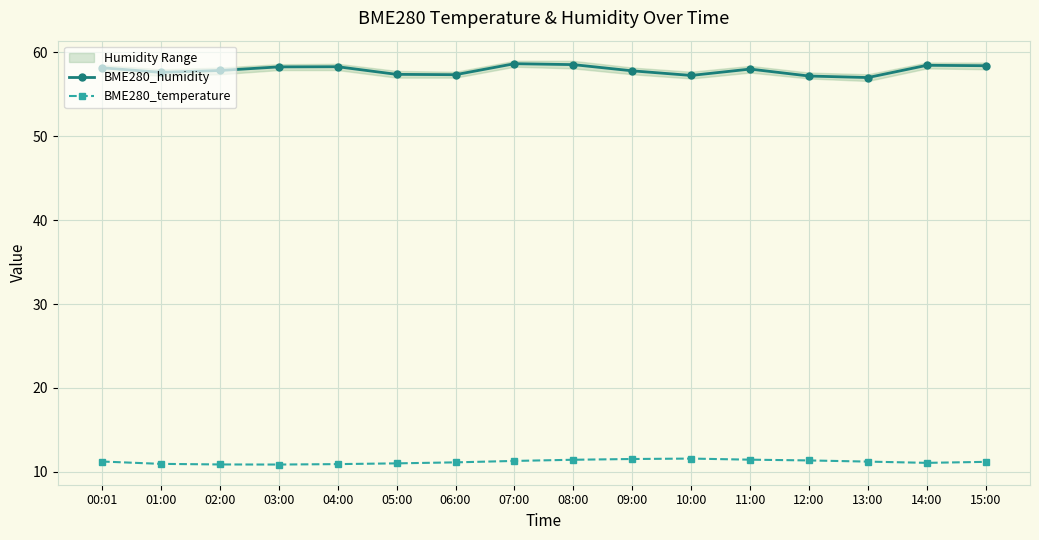

What is the label of the 13th point from the left?

12:00